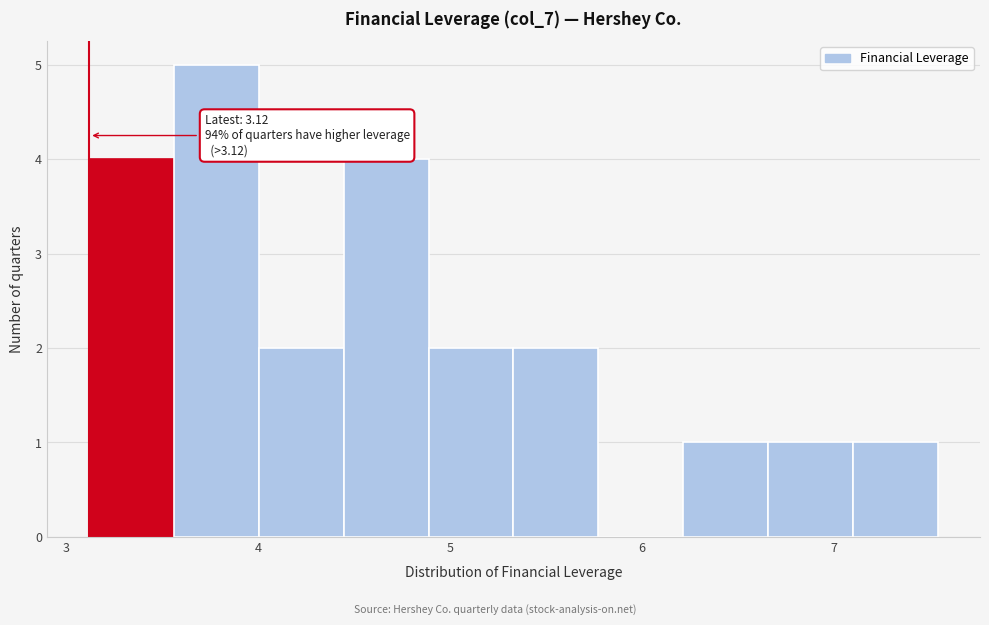

Which range on the x-axis has the tallest bar?

3.6 to 4.0